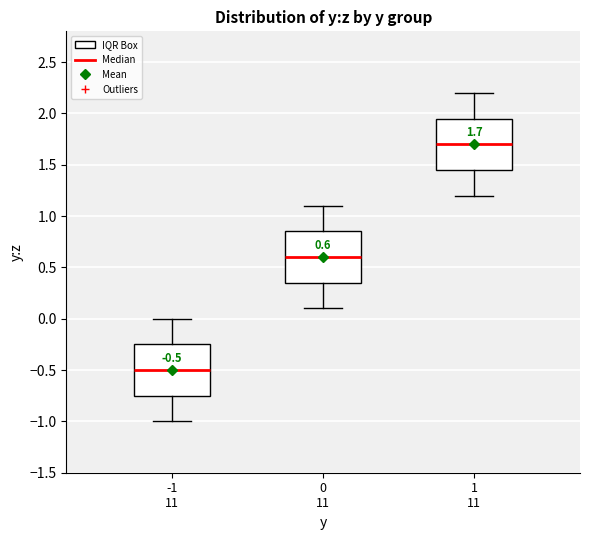

Which box's median line is the lowest?

-1 11